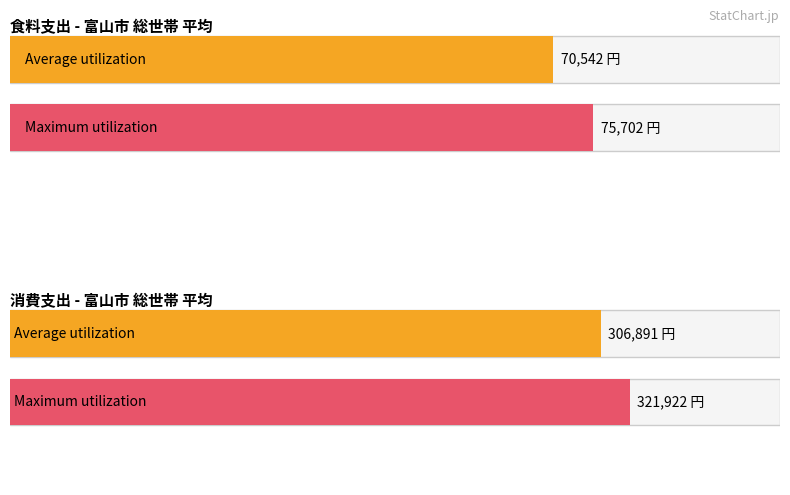

Reading left to right, extract all data points from this chart.

Average utilization: 70542	306891
Maximum utilization: 75702	321922